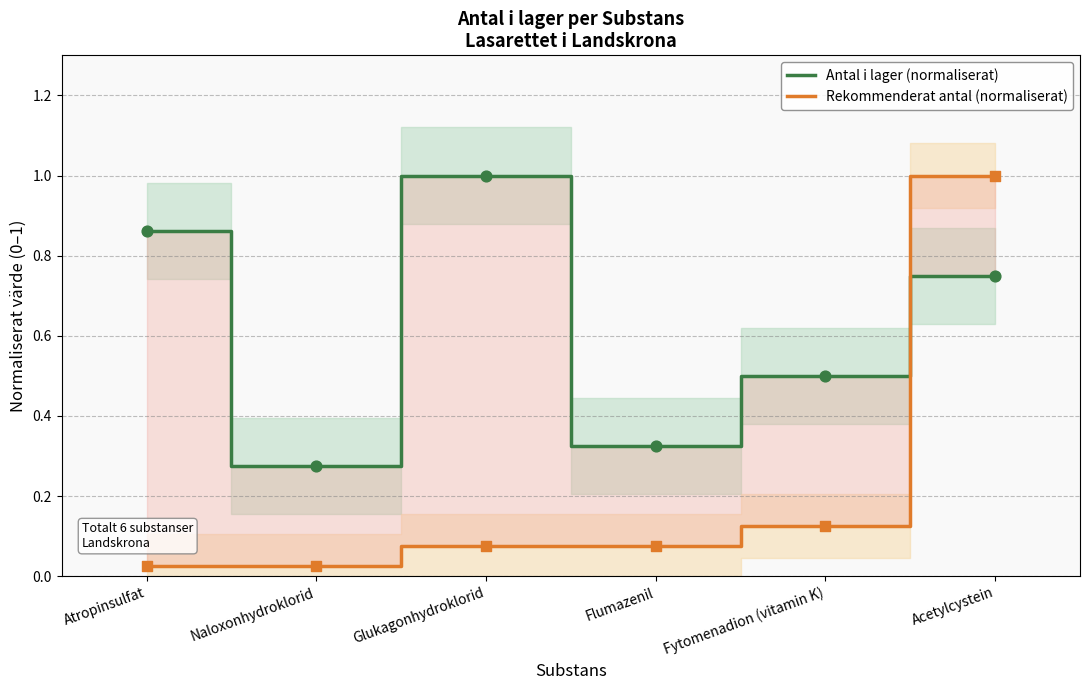

Which series has the largest total across all categories?

Antal i lager (normaliserat)